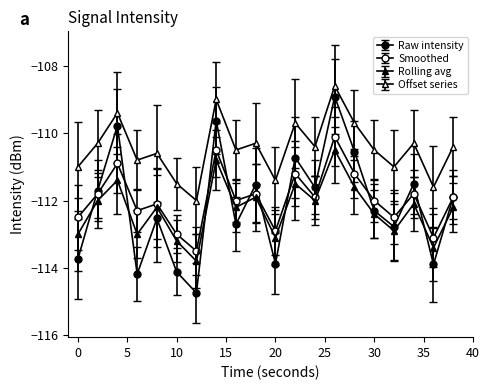

Reading right to left, list all the values displayed in this chart.

intensity(dBm): -111.9	-113.9	-111.5	-112.8	-112.3	-110.5	-108.9	-111.6	-110.7	-113.9	-111.5	-112.7	-109.6	-114.7	-114.1	-112.5	-114.2	-109.8	-111.7	-113.7
mean_per_minute_0: -111.1	-112.8	-110.6	-111.8	-111.5	-109.6	-107.8	-110.8	-109.5	-113.0	-110.4	-111.9	-108.6	-113.8	-113.4	-111.2	-113.4	-108.7	-110.8	-112.5
smooth: -111.9	-113.1	-111.8	-112.5	-112.0	-111.2	-110.1	-111.9	-111.2	-112.9	-111.8	-112.0	-110.5	-113.5	-113.0	-112.1	-112.3	-110.9	-111.8	-112.5
rolling_avg: -112.2	-113.4	-112.1	-112.9	-112.4	-111.6	-110.5	-112.0	-111.5	-113.1	-111.9	-112.2	-110.8	-113.8	-113.2	-112.2	-113.0	-111.4	-112.0	-113.0